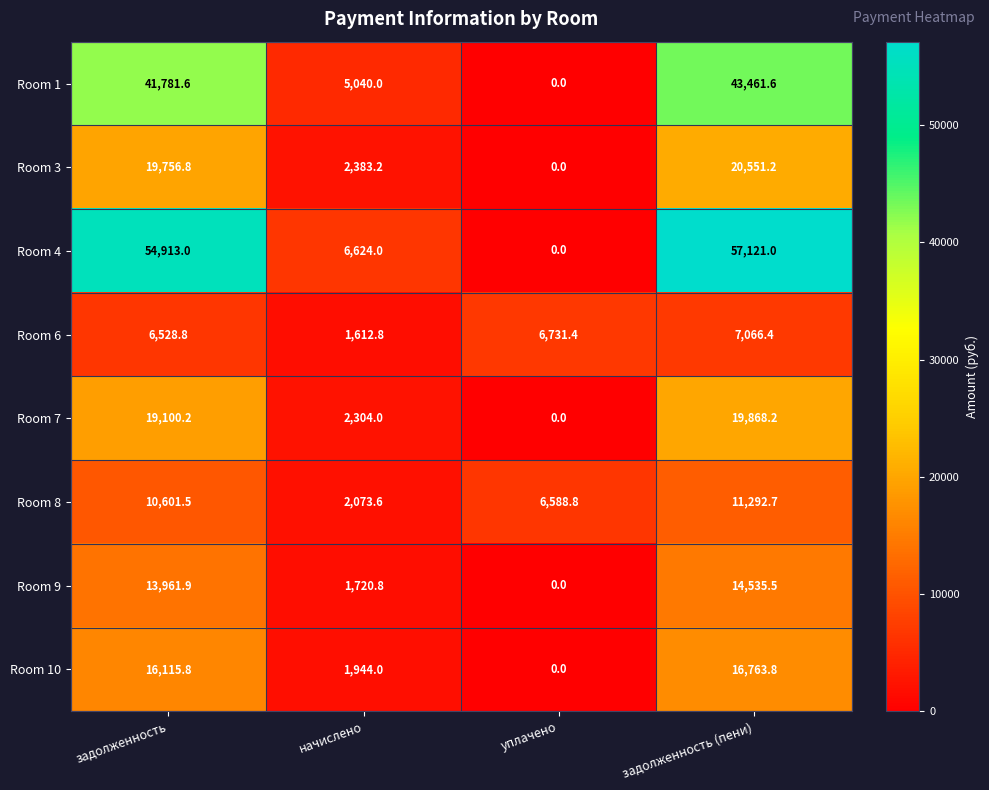

Count the number of data series in this chart.

8